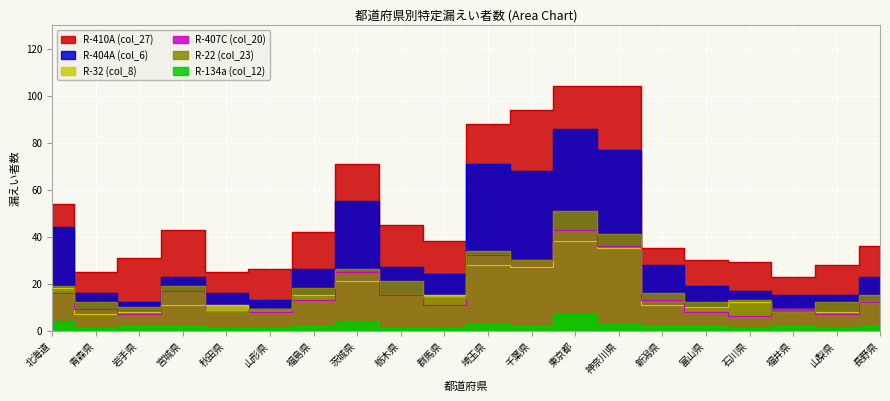

True or false: R-410A (col_27) has a value of 13 at 青森県.

False